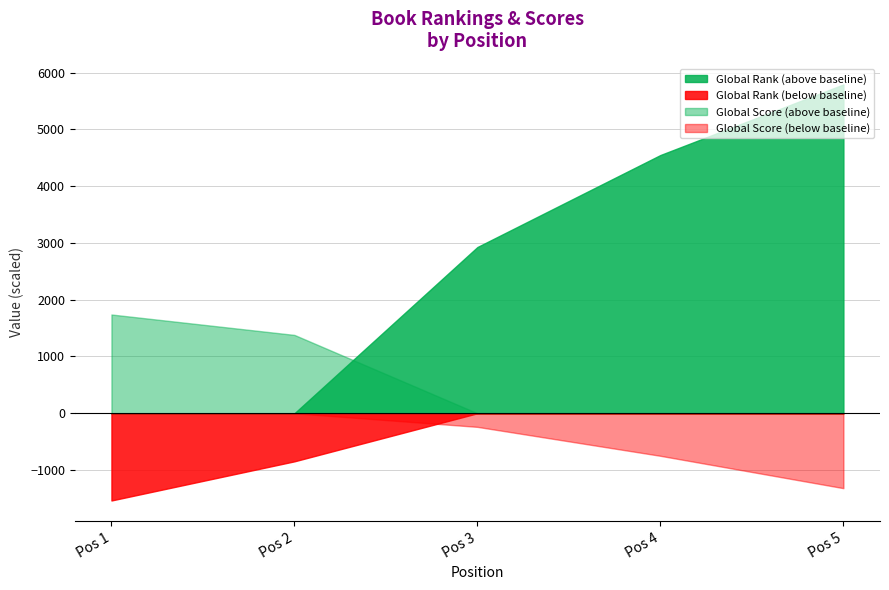

What is the maximum value for Global Score (above baseline)?

1740